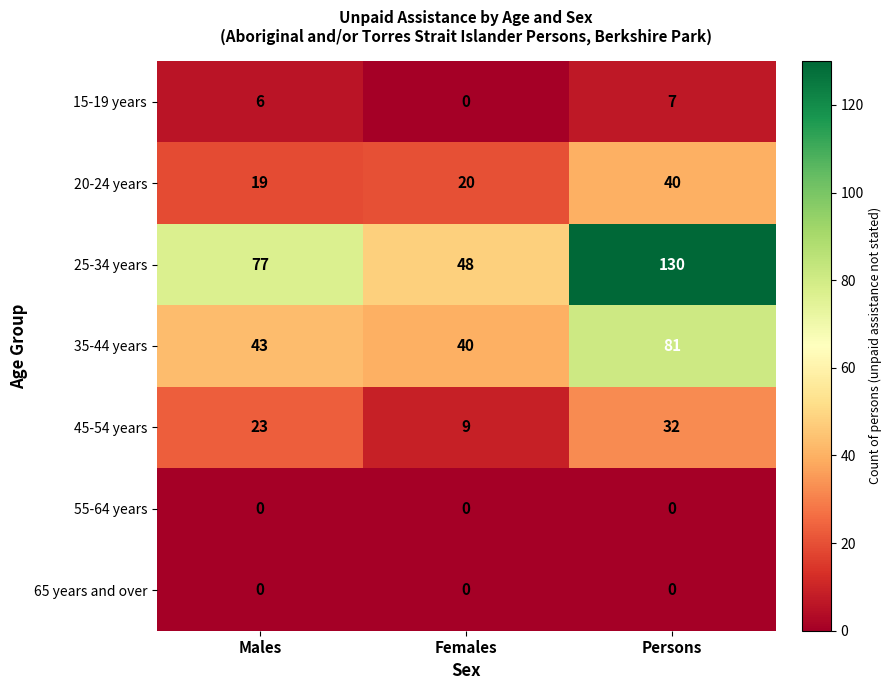

How many data points does each series have?

3